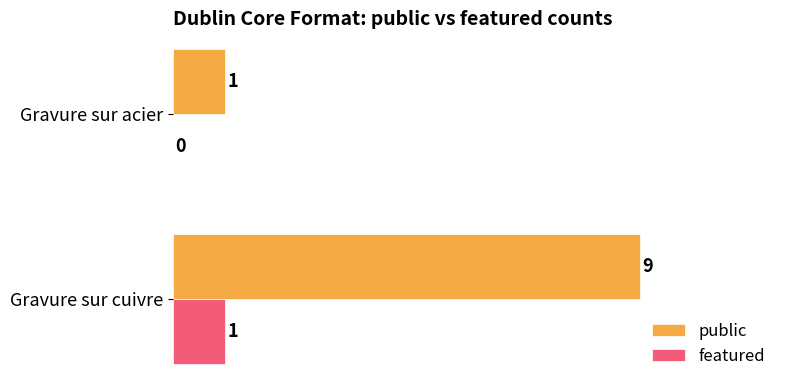

What is the maximum value for public?

9